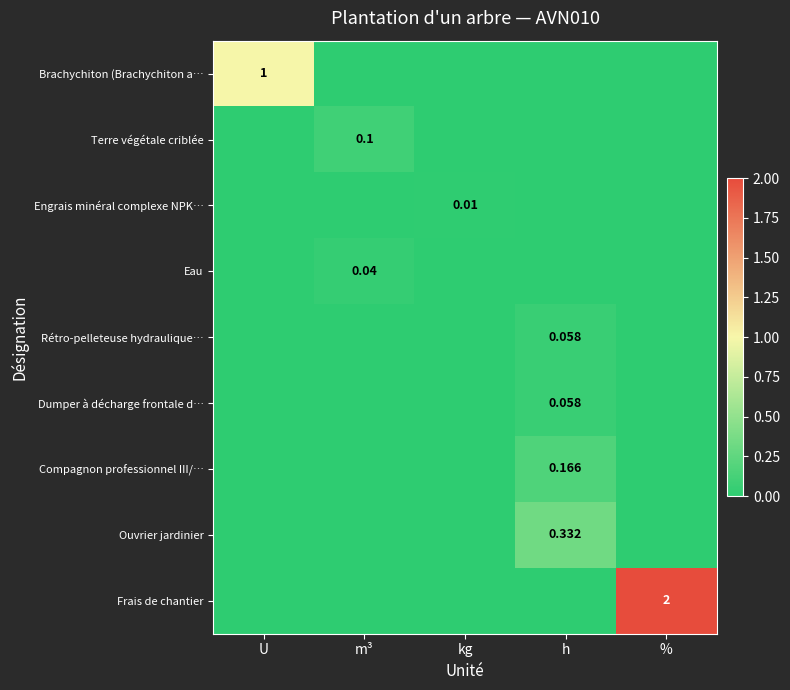

Which series has the largest total across all categories?

Frais de chantier